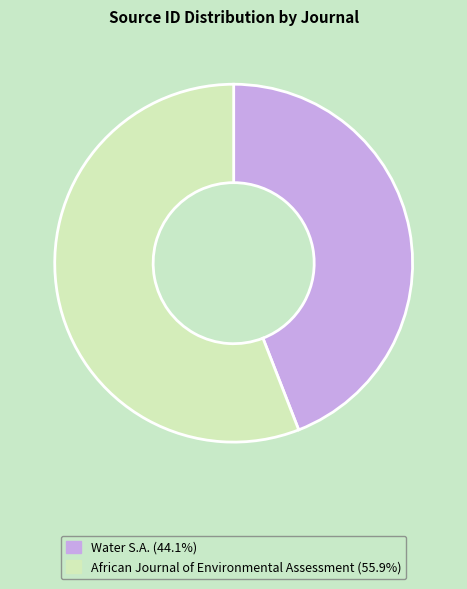

Is the sum of Water S.A. and African Journal of Environmental Assessment greater than half?

Yes